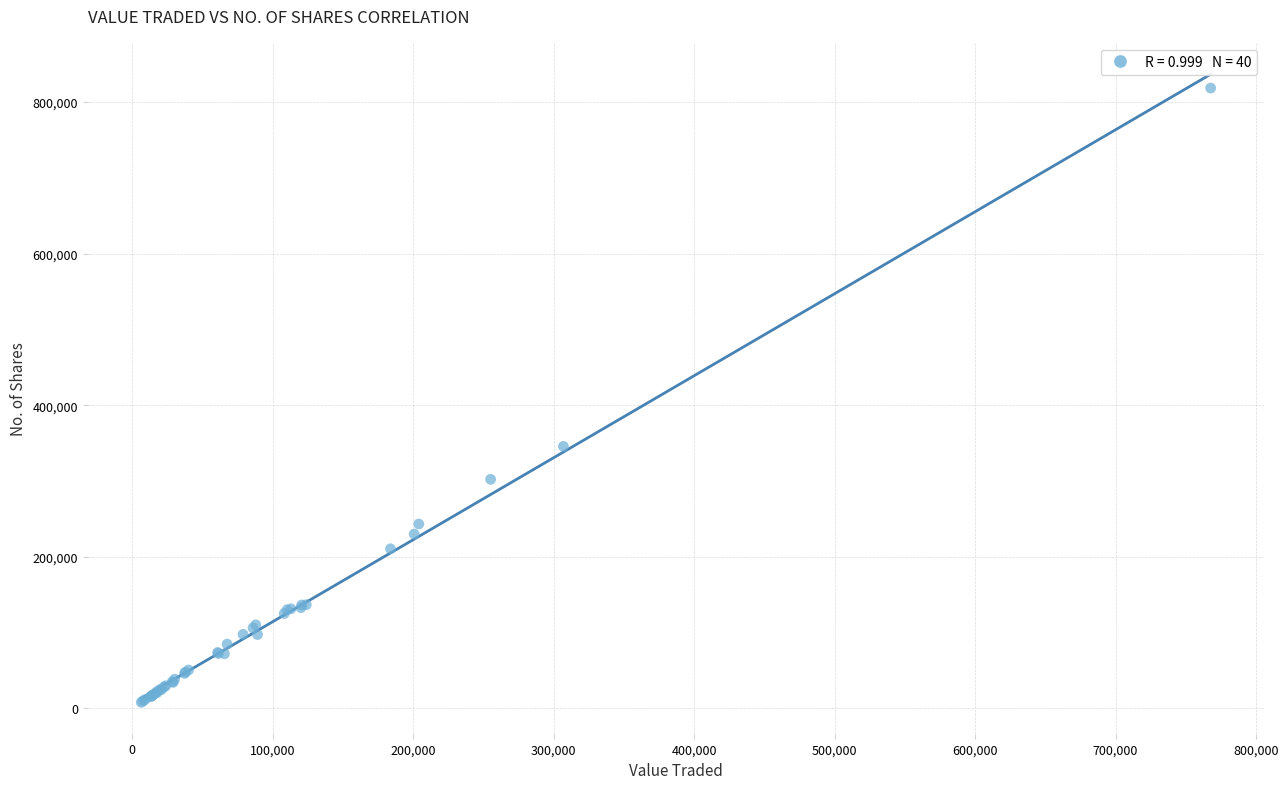

What Y value in the scatter plot is closest to 413217?

345663